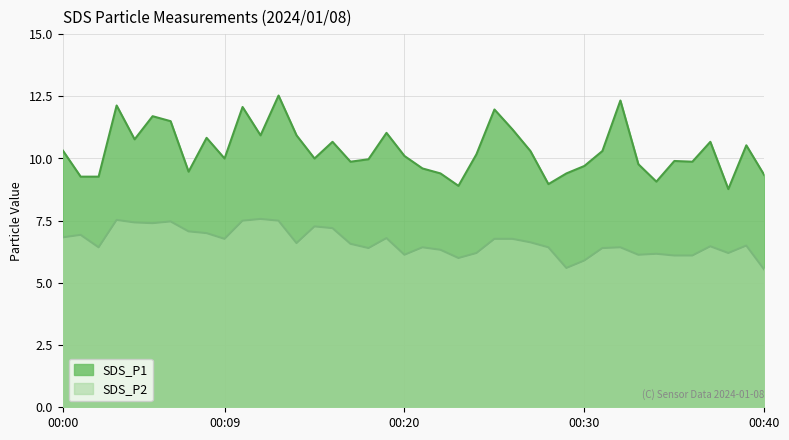

At which category does SDS_P1 reach its first local peak?

00:03